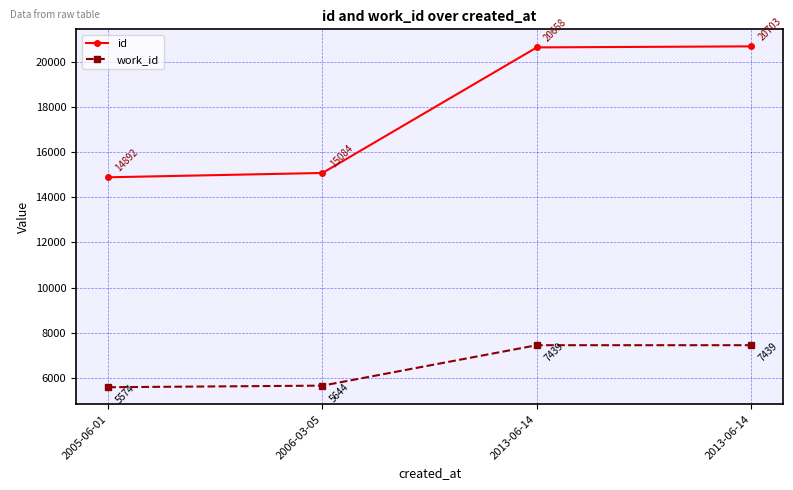

True or false: work_id has more than 2 points higher than both neighbors.

False